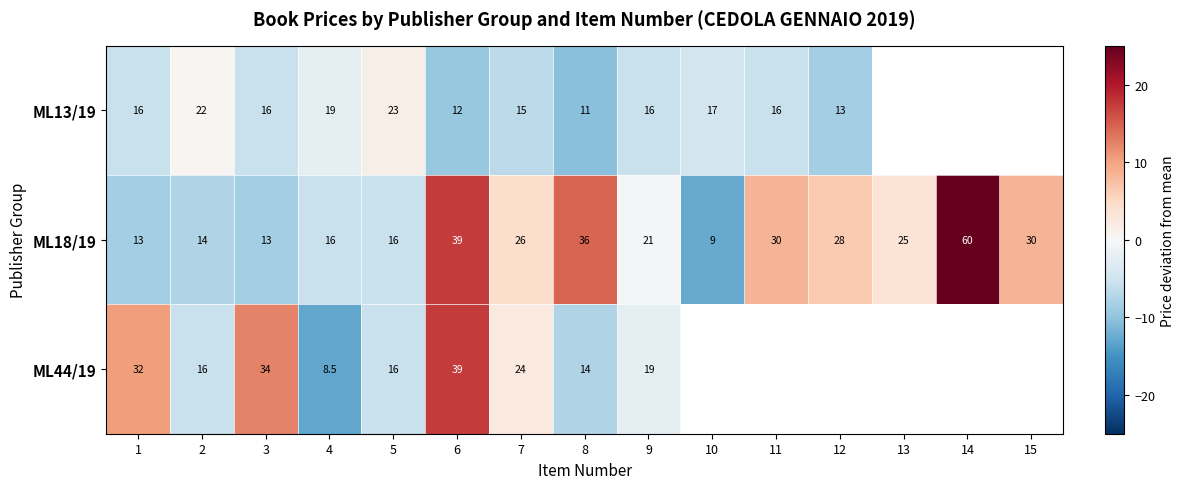

What is the spread (max minus min) of values at 6?

27.0